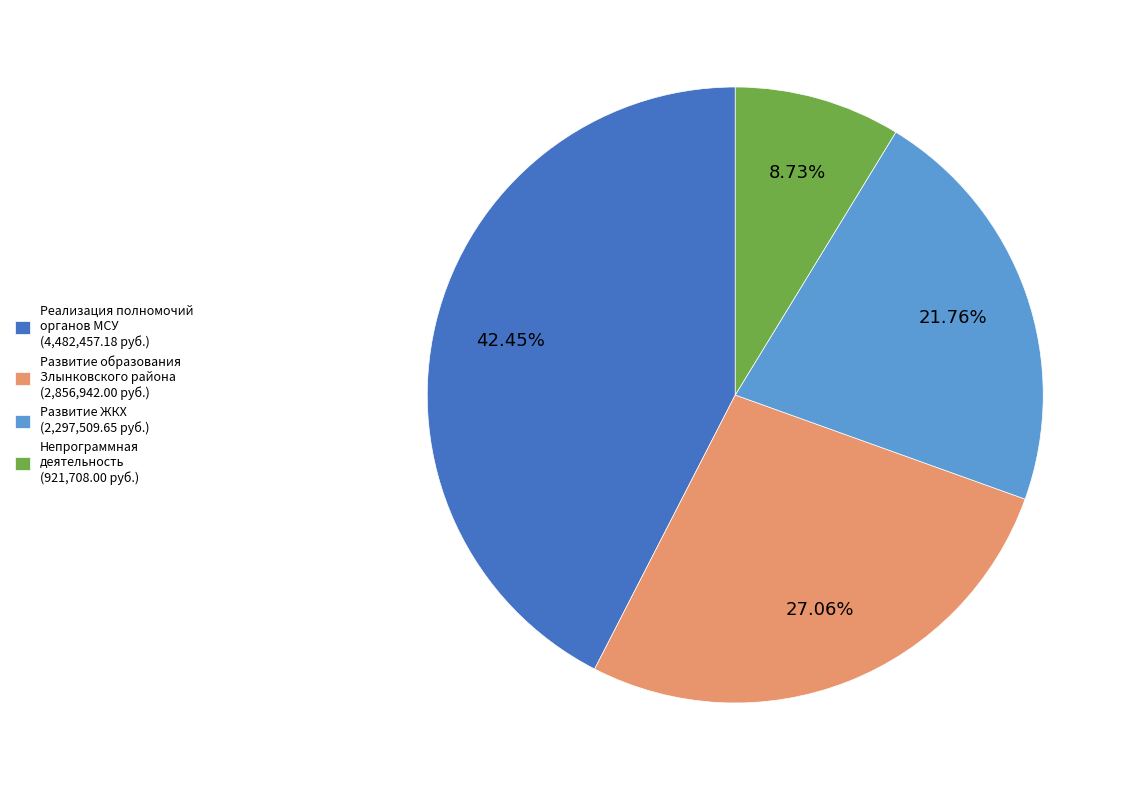

Combined, do Развитие образования Злынковского района (2,856,942.00 руб.) and Непрограммная деятельность (921,708.00 руб.) account for over 50%?

No